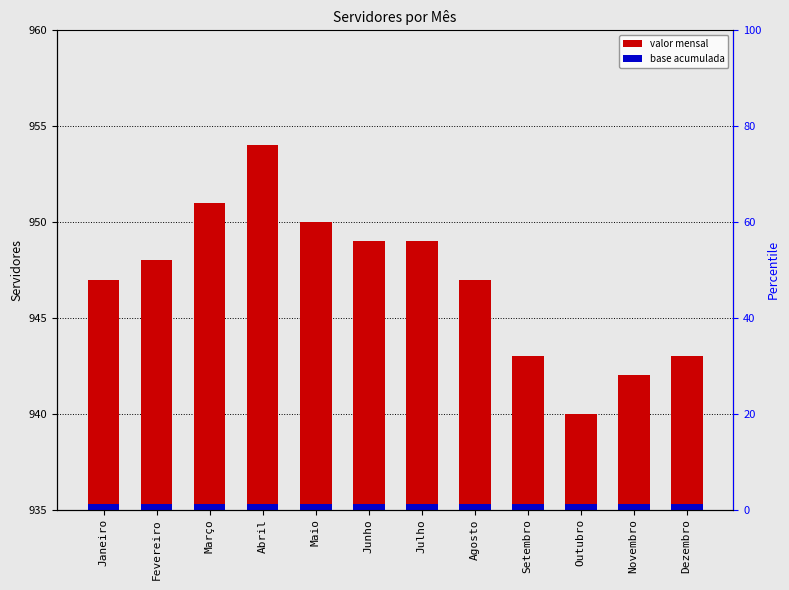

At which label is the value closest to 947?

Janeiro